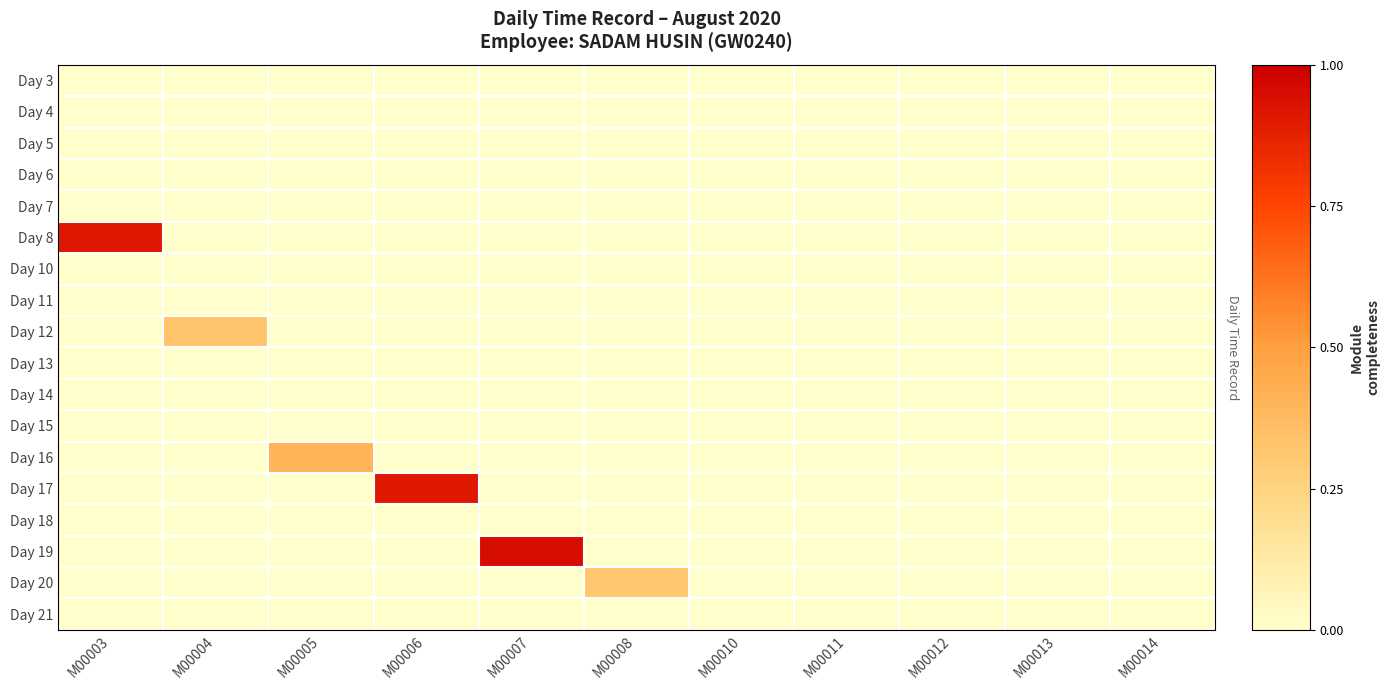

Count the number of categories in the chart.

11